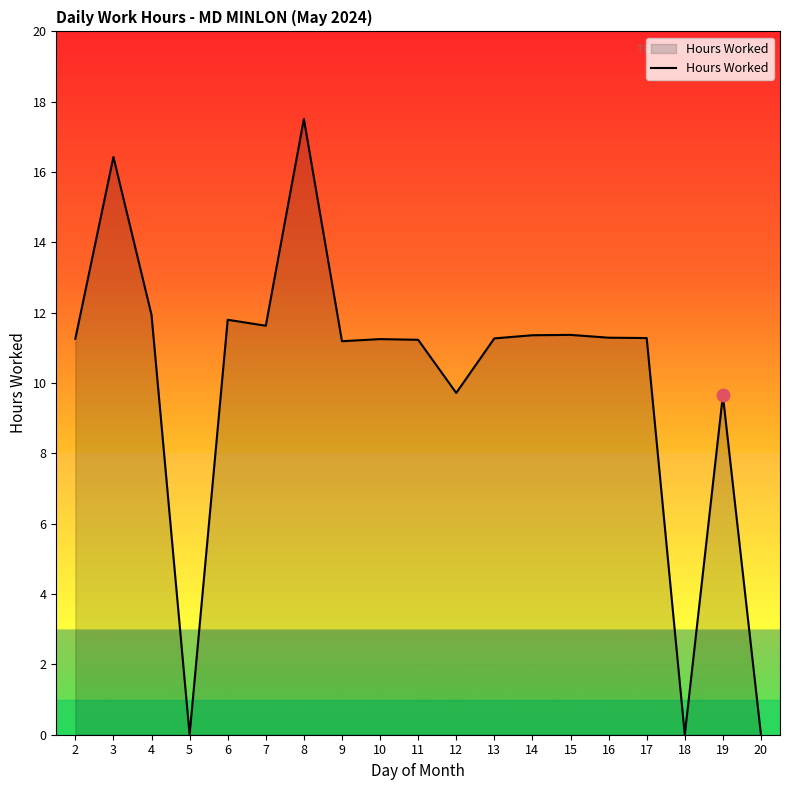

Approximately how many times larger is the value at 4 compared to 17?

1.1